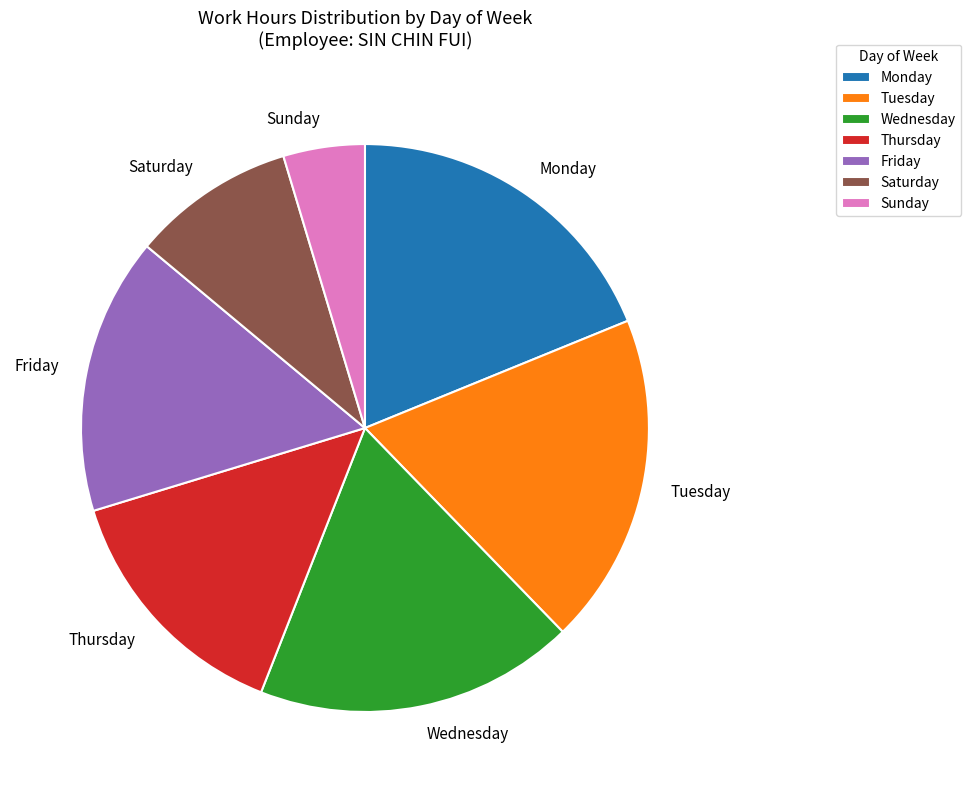

Do Friday and Saturday together represent more than half of the pie?

No